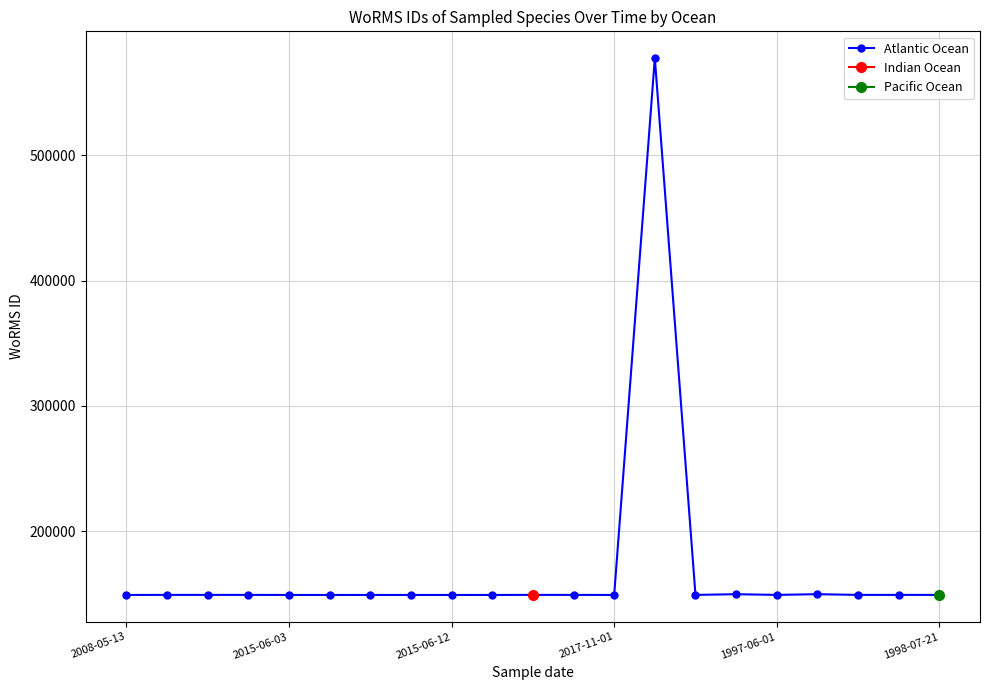

What is the minimum value shown in the chart?

149003